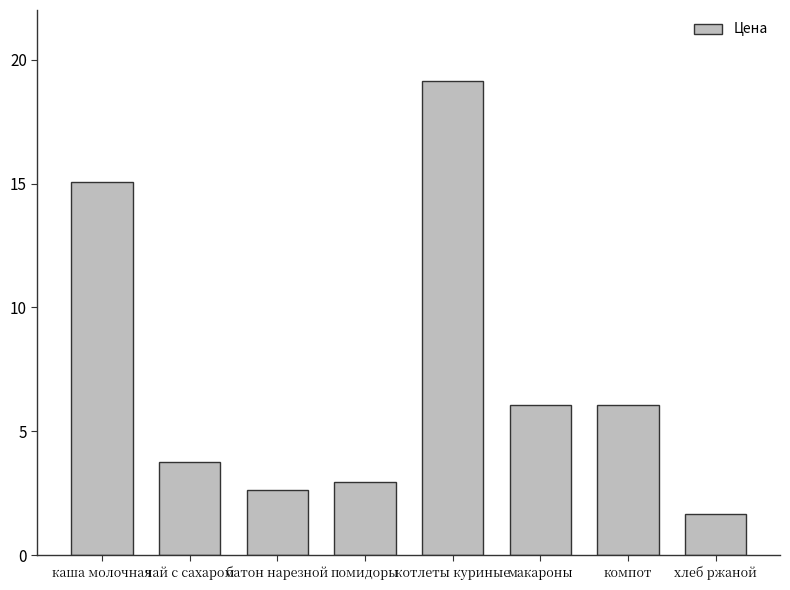

At which category does the chart reach its minimum across all series?

хлеб ржаной